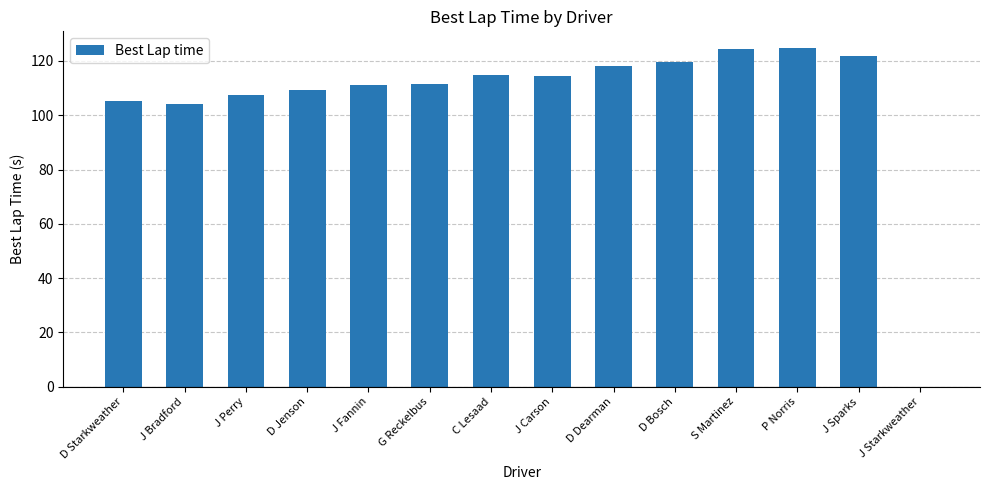

Approximately how many times larger is the value at J Carson compared to S Martinez?

0.9